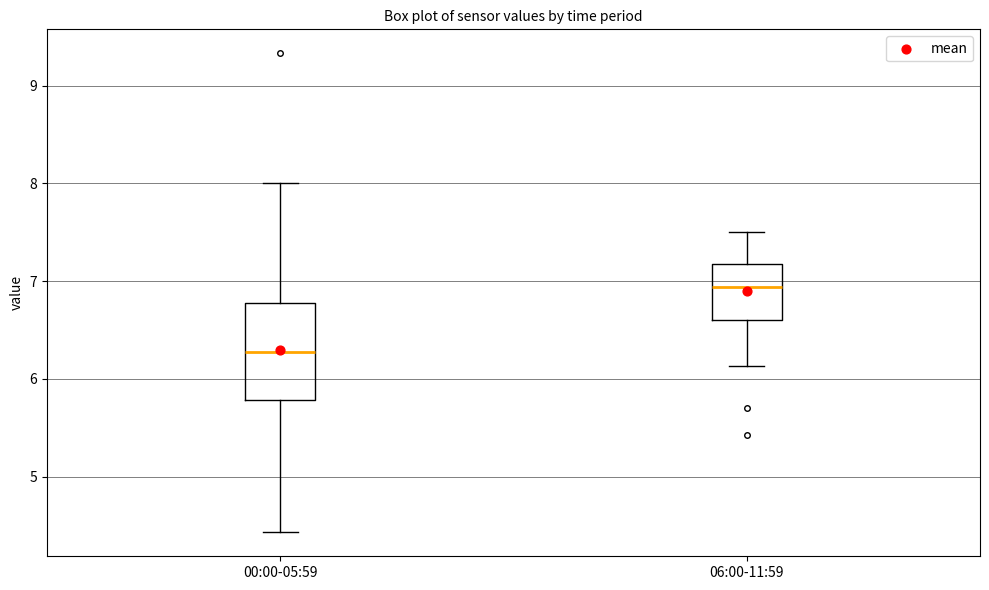

Comparing the boxes themselves (not the whiskers), which one is the tallest?

00:00-05:59